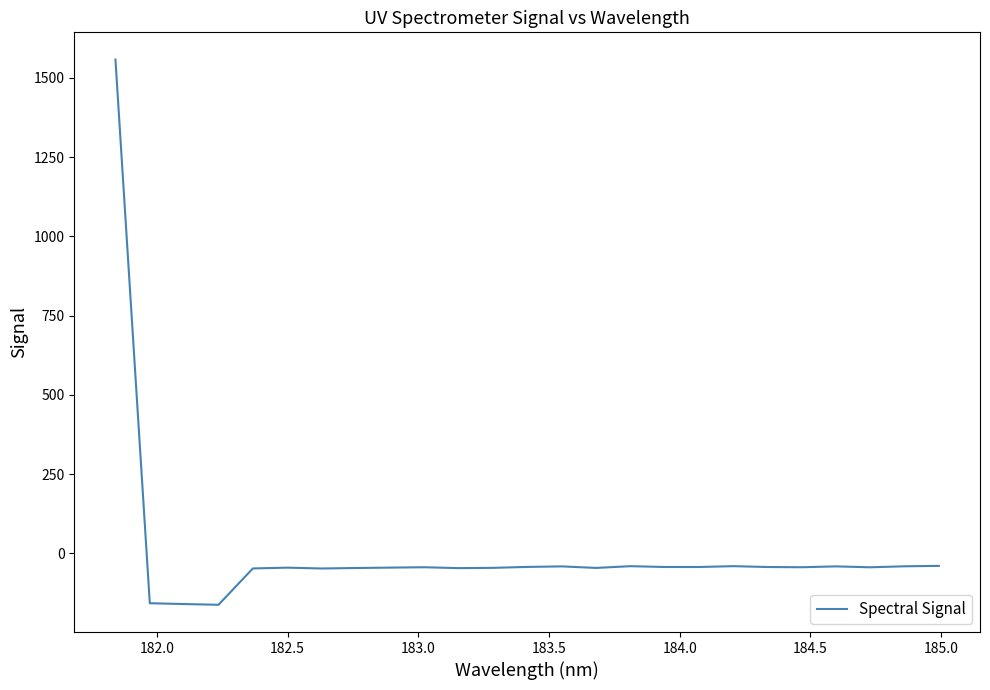

What is the greatest value displayed?

1557.7